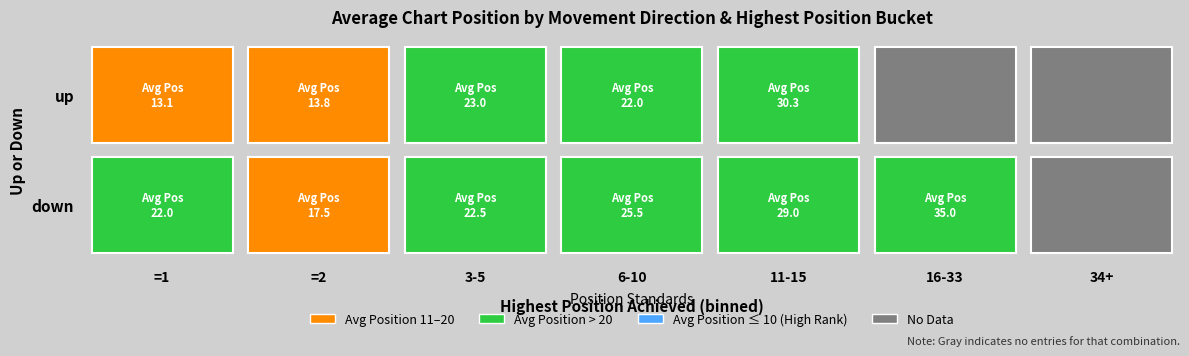

Read the down value at 15, to the nearest 5.

30